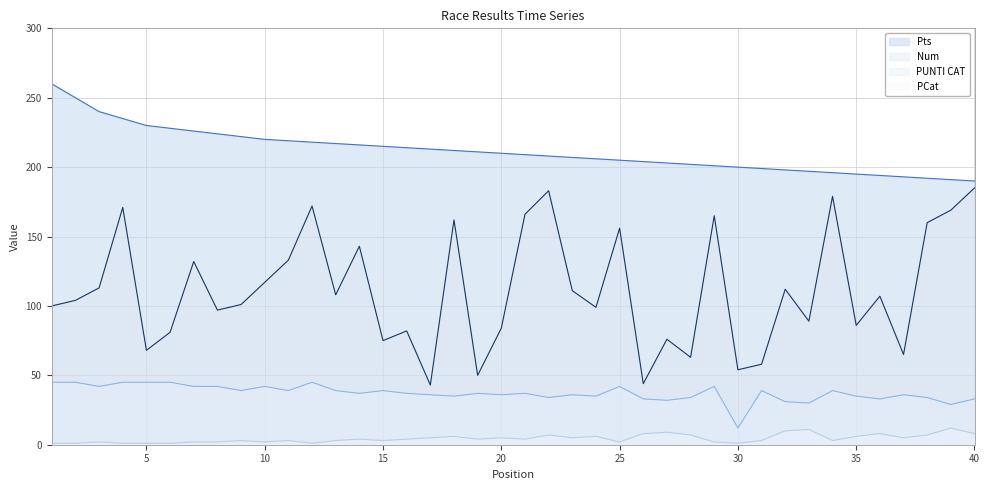

Rank the series by their maximum value, from highest to lowest.

Pts, Num, PUNTI CAT, PCat